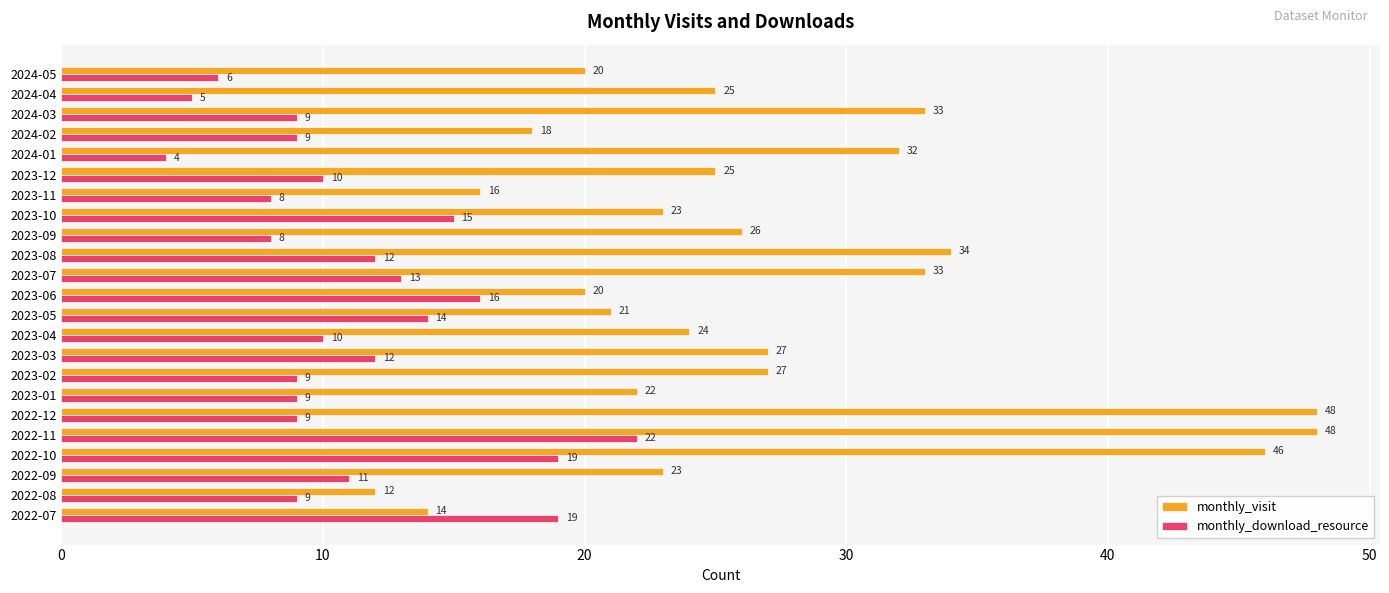

Which series has the largest range (max minus min)?

monthly_visit